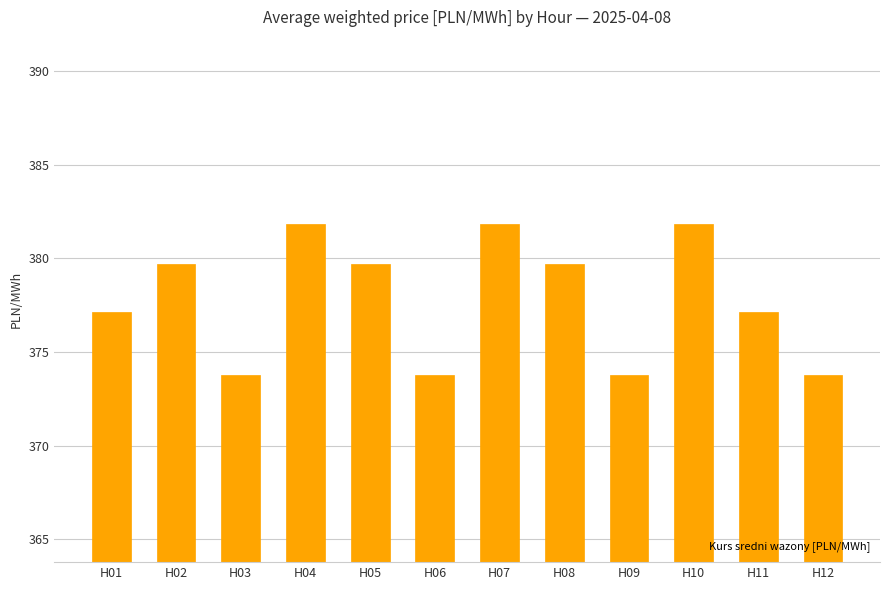

Where does the data first go above 379?

H02